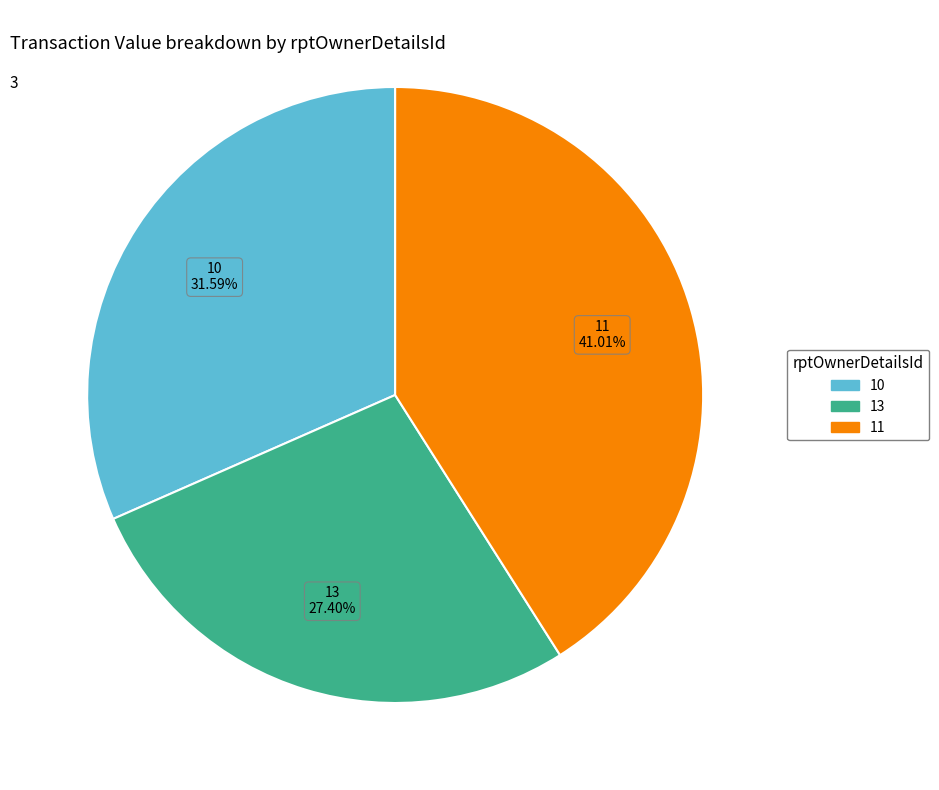

What is the ratio of the value at 10 to the value at 11?

0.8